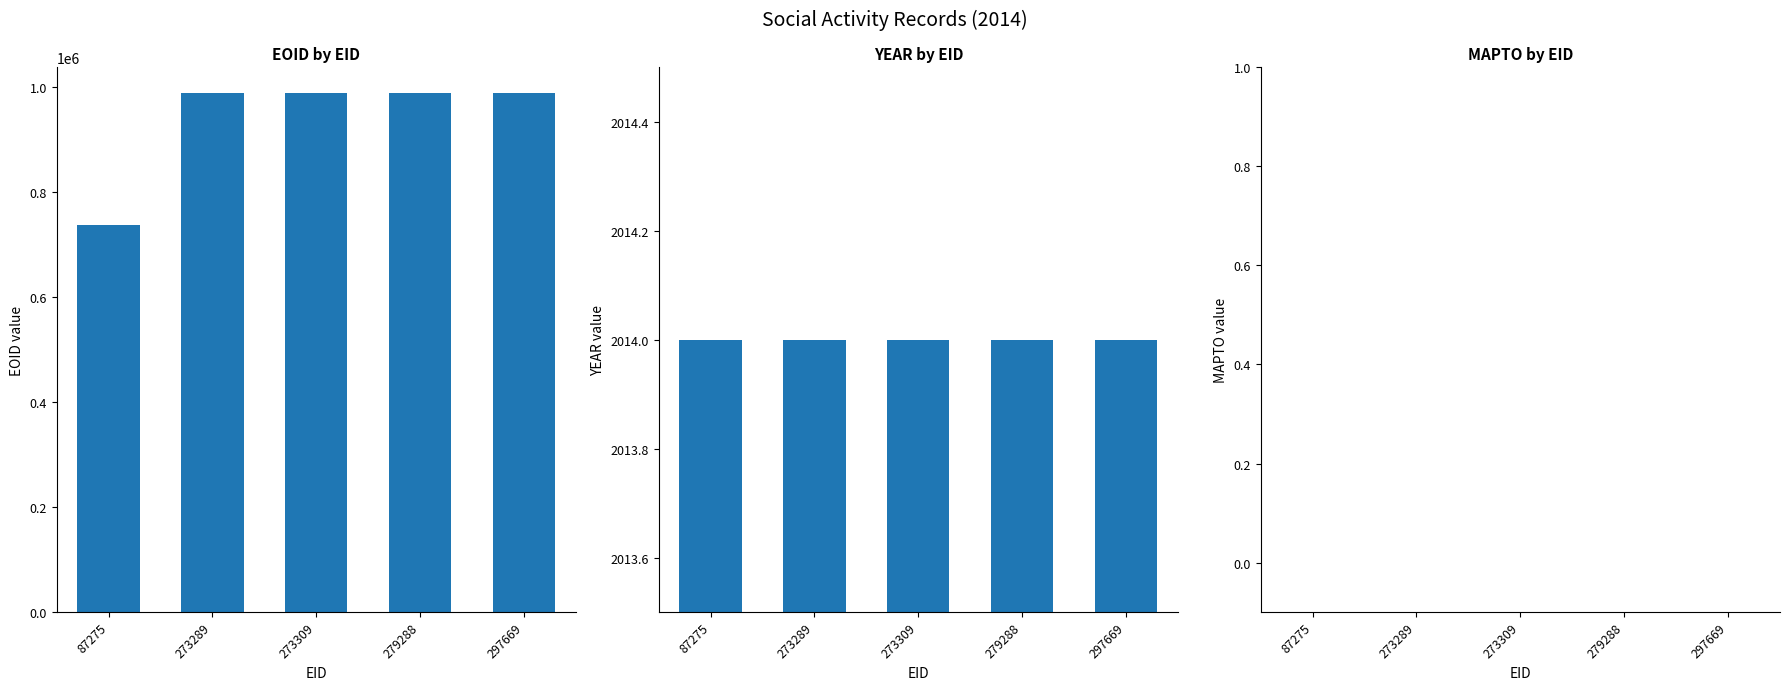

Which has a higher value, 297669 or 273289?

297669